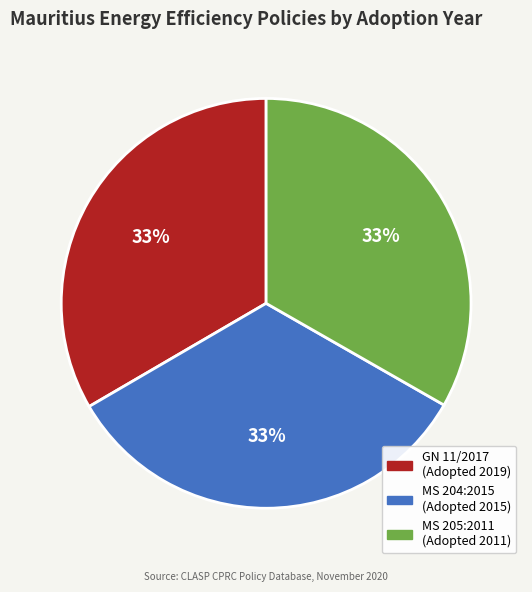

Approximately how many times larger is the value at MS 205:2011 (Adopted 2011) compared to GN 11/2017 (Adopted 2019)?

1.0